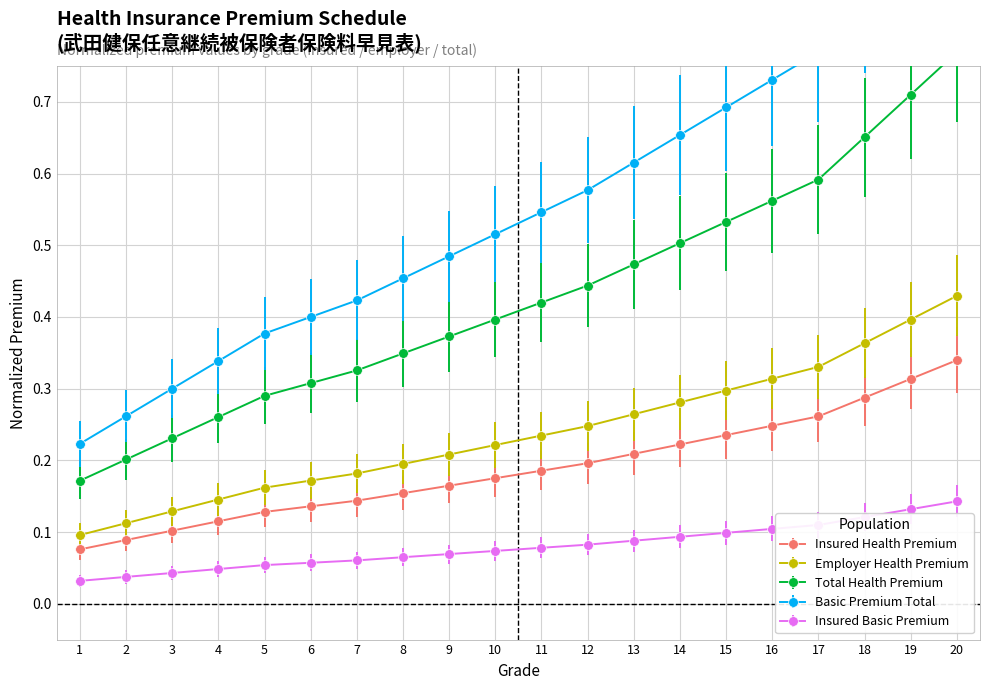

True or false: Basic Premium Total has a value of 0.1 at 12.

False